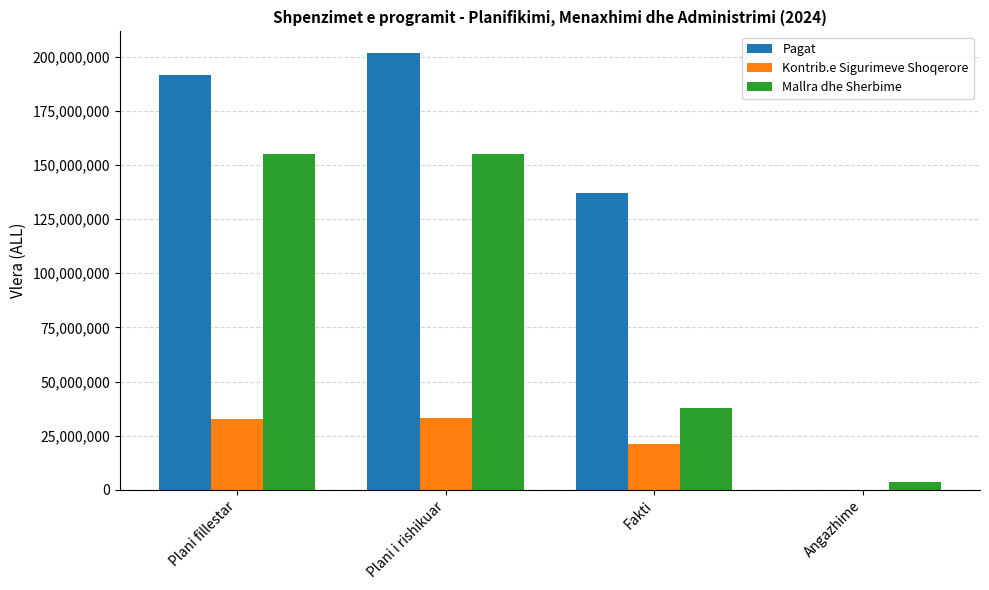

What is the maximum value shown in the chart?

201557000